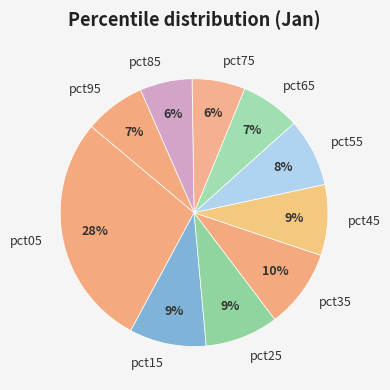

True or false: pct65 accounts for 7% of the total.

True